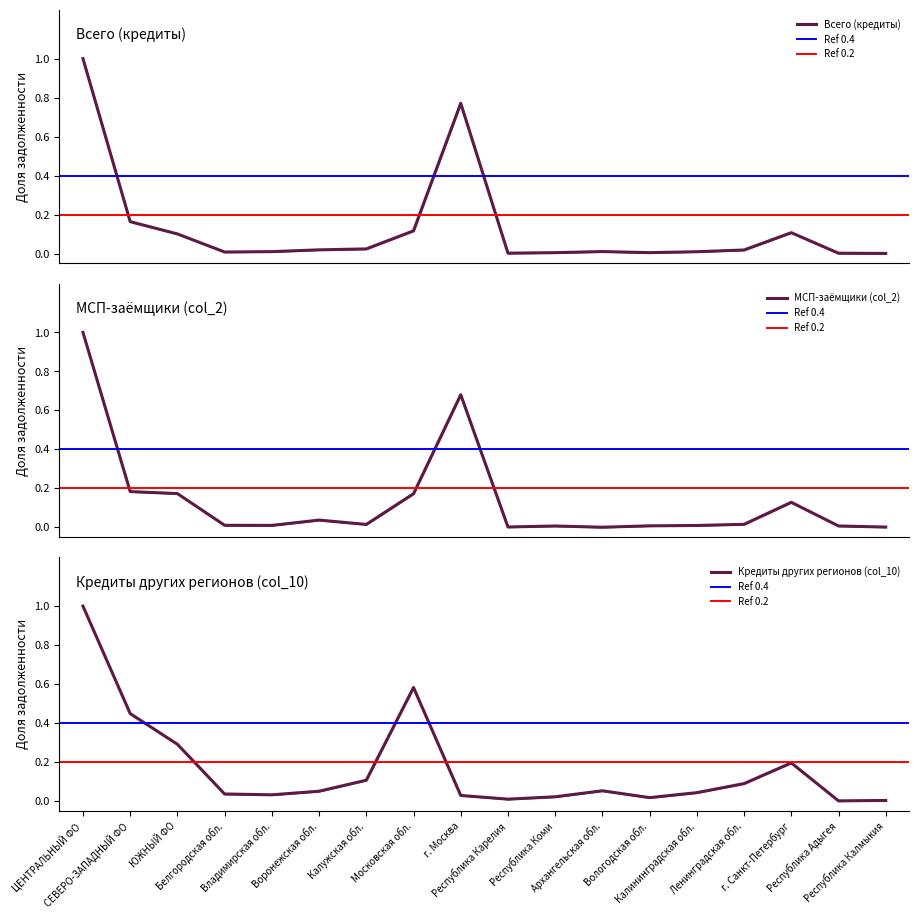

Where is col_2 nearest to the value 0?

Архангельская обл.